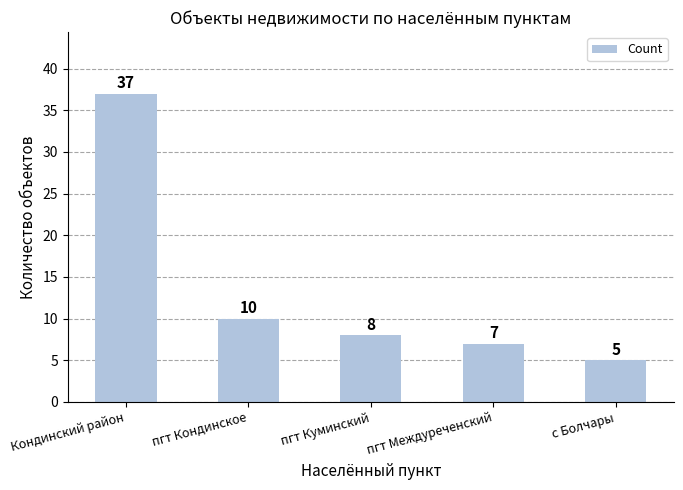

Rank the categories by value from lowest to highest.

с Болчары, пгт Междуреченский, пгт Куминский, пгт Кондинское, Кондинский район